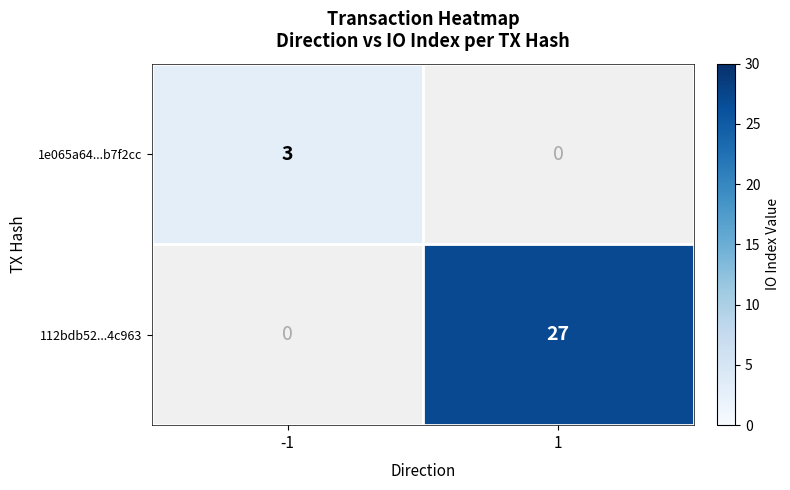

True or false: 1e065a64...b7f2cc has a value of 2 at -1.

False